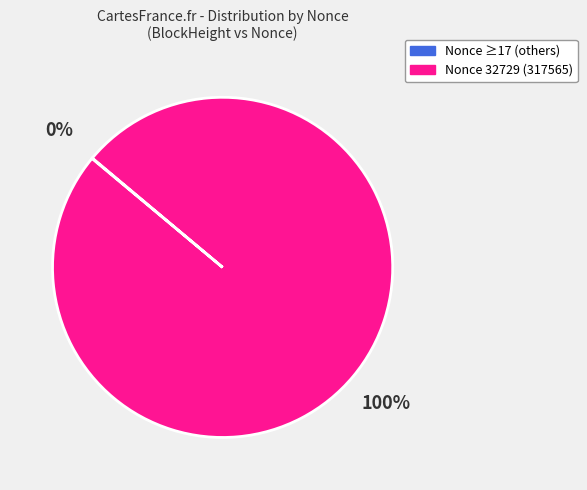

Does any single category account for the majority?

Yes